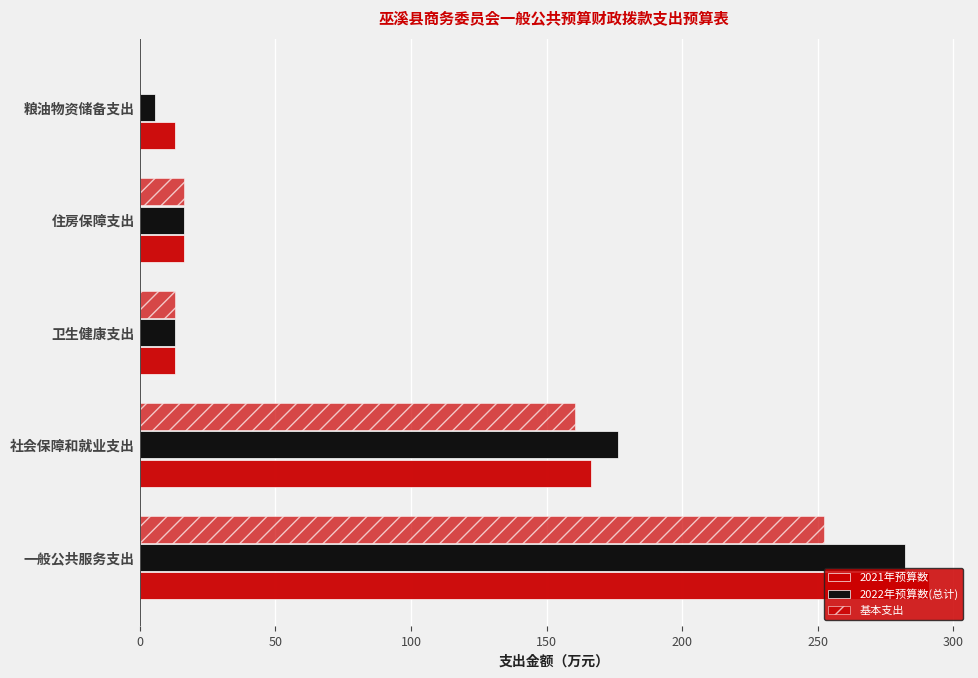

How many values in the 2021年预算数 series exceed 16?

3